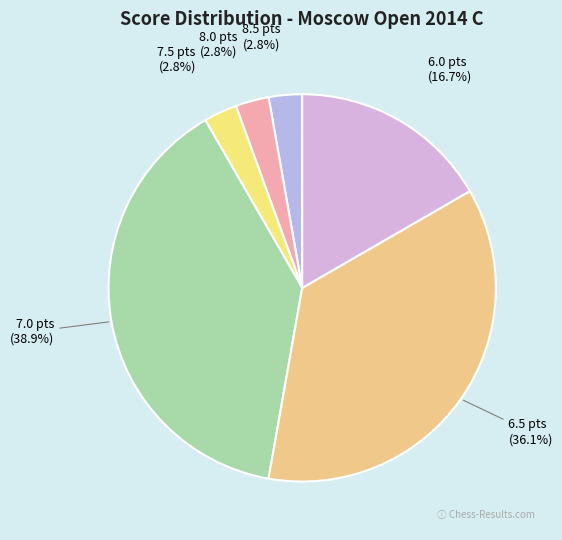

To the nearest percent, what is the combined percentage of 8.0 and 6.5?

39%